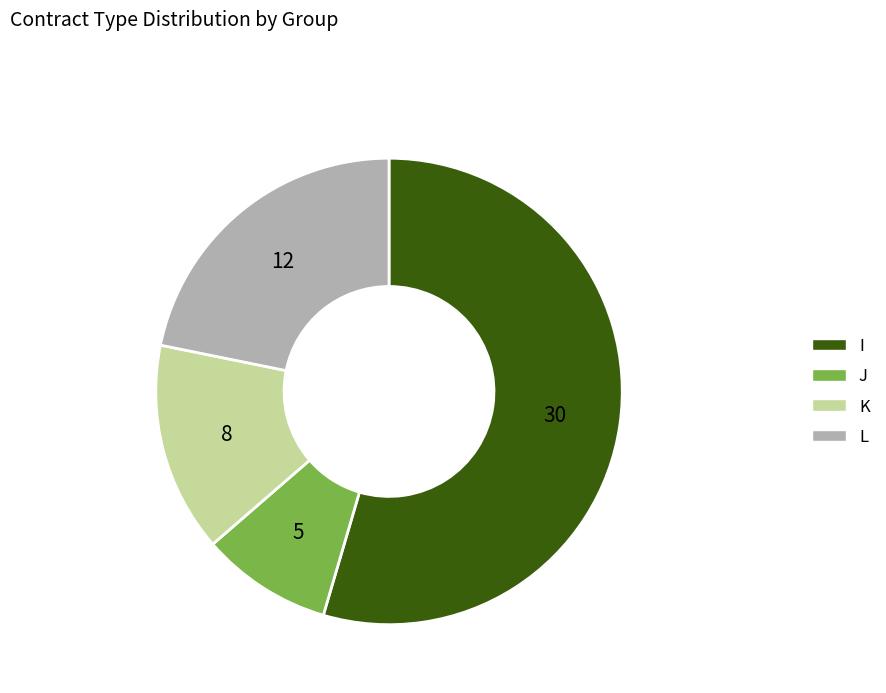

Combined, do J and I account for over 50%?

Yes